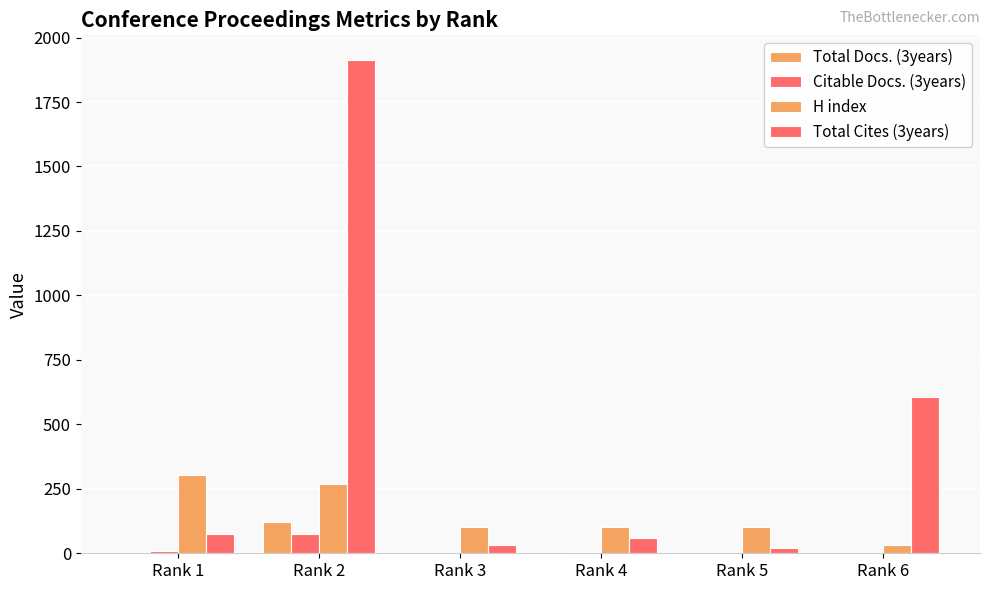

At how many categories does at least one series exceed 700?

1